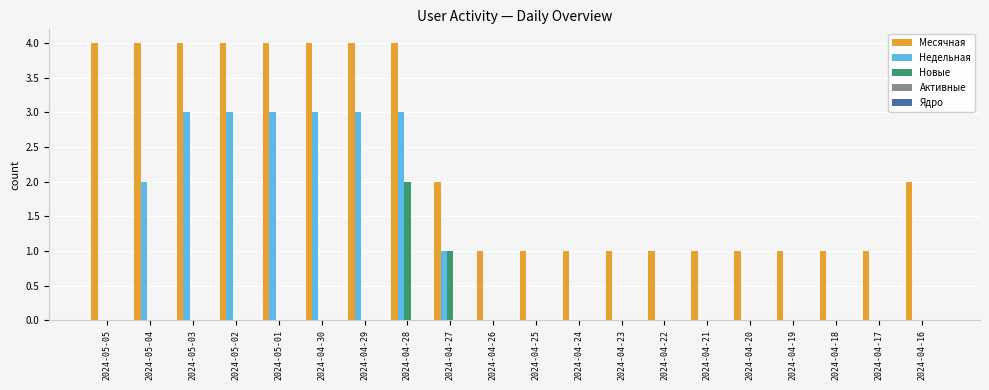

How many distinct data groups are displayed?

3